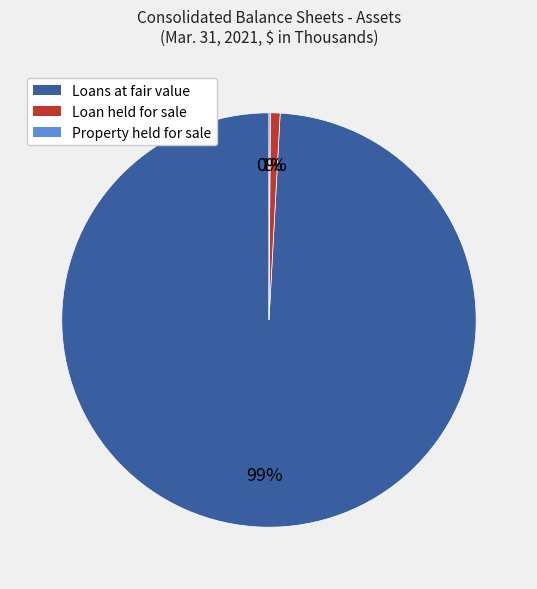

To the nearest percent, what portion does Loans at fair value represent?

99%